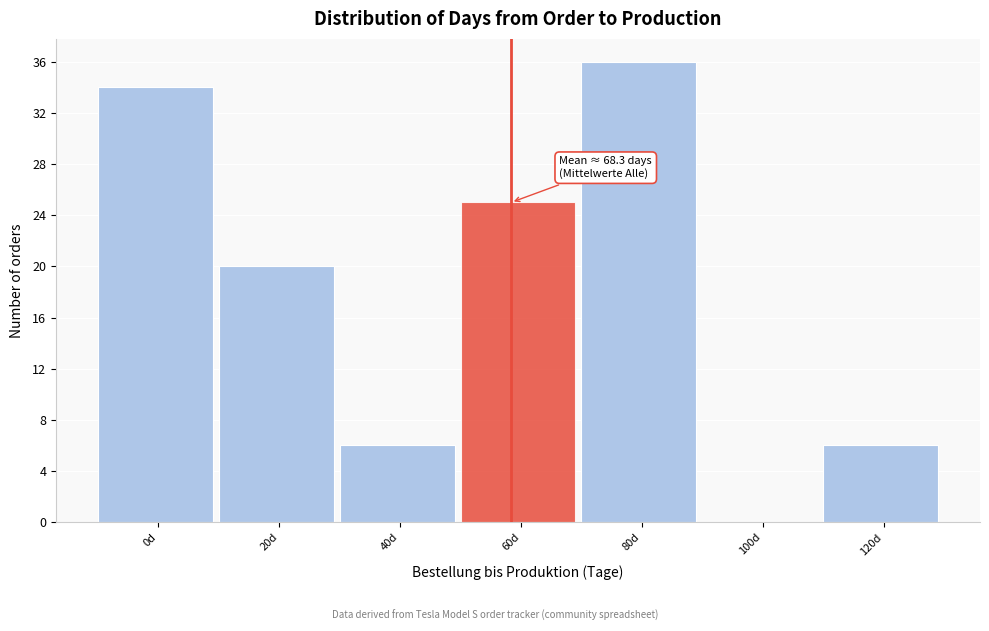

Reading right to left, extract all data points from this chart.

120d=6	100d=0	80d=36	60d=25	40d=6	20d=20	0d=34